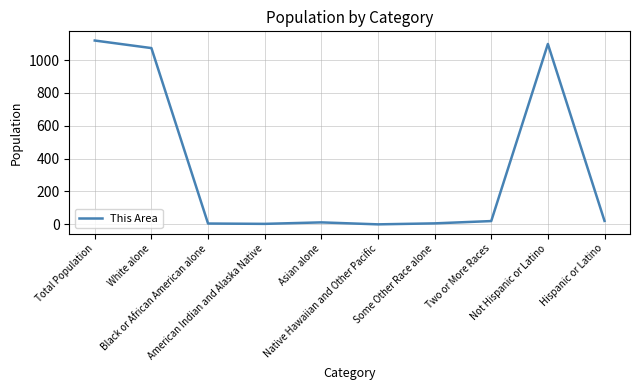

What is the maximum value shown in the chart?

1119